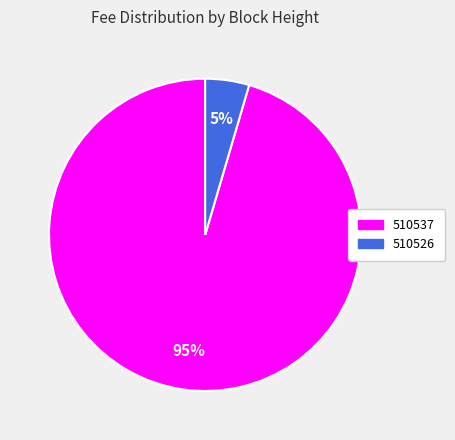

Do 510537 and 510526 together represent more than half of the pie?

Yes